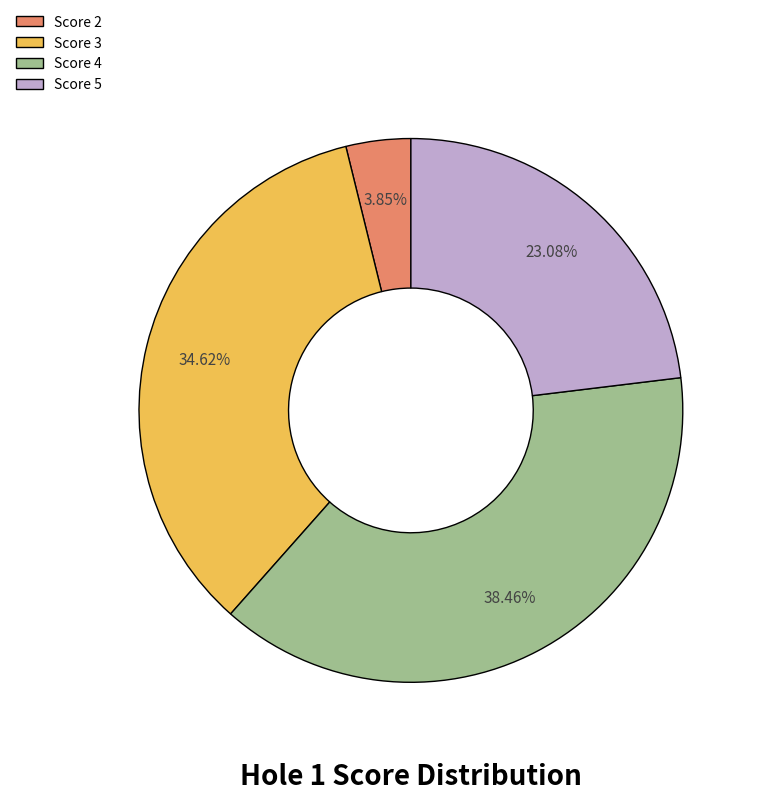

To the nearest percent, what is the difference between the largest and smallest slice percentages?

35%